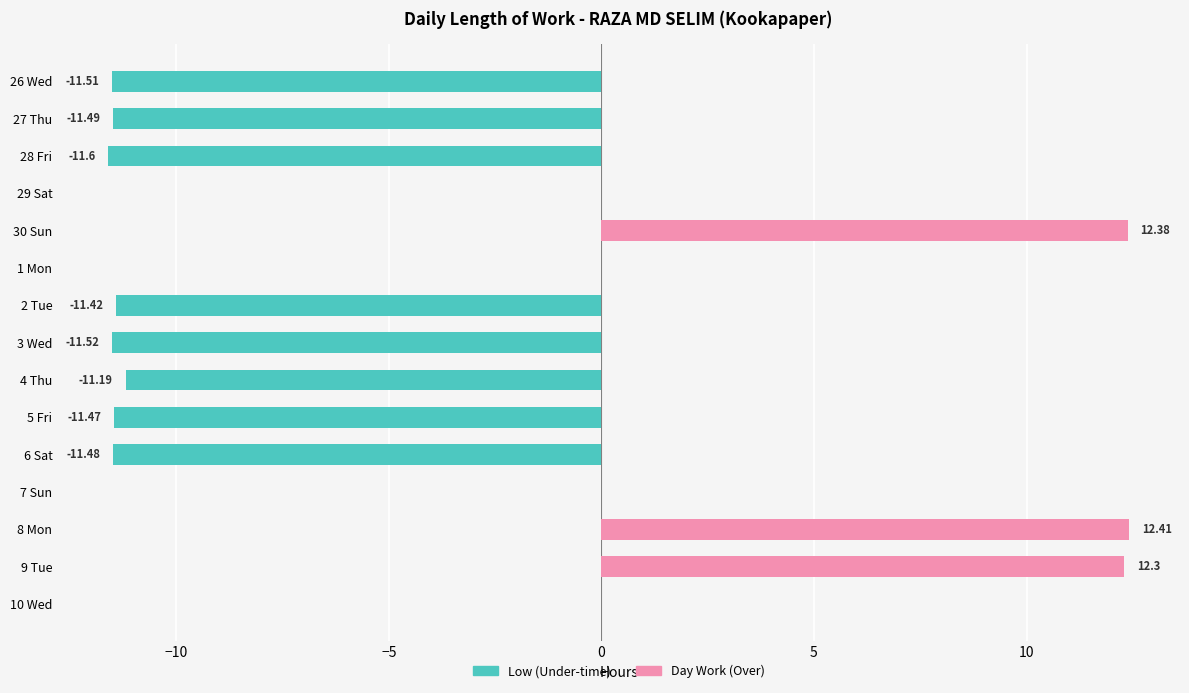

Rank the series at 27 Thu from lowest to highest value.

Low (Under-time), Day Work (Over)